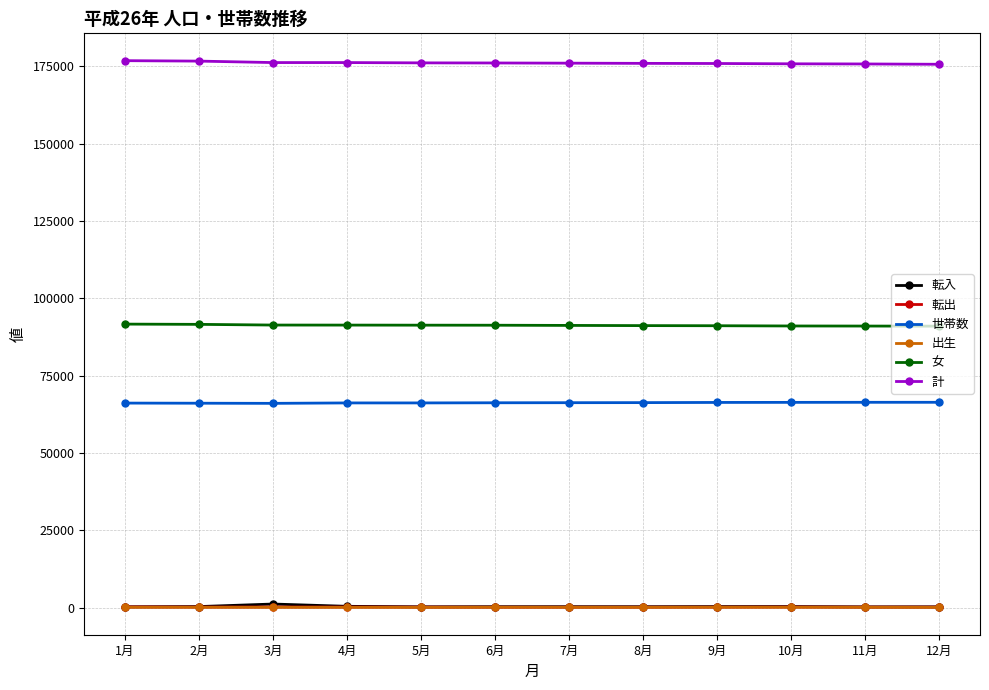

What is the value of the 転入 point at the 11th from the left?

252